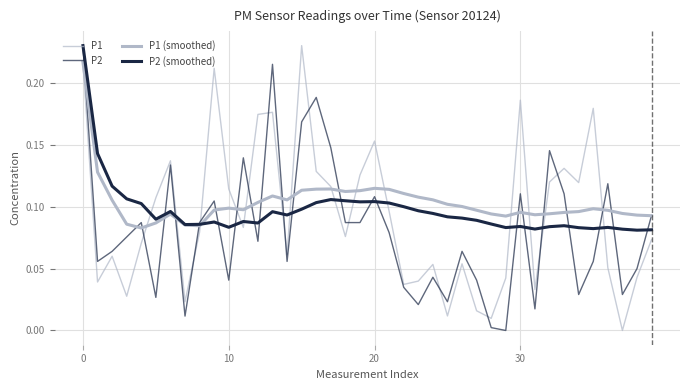

How many interior local valleys does the P1 series have?

12